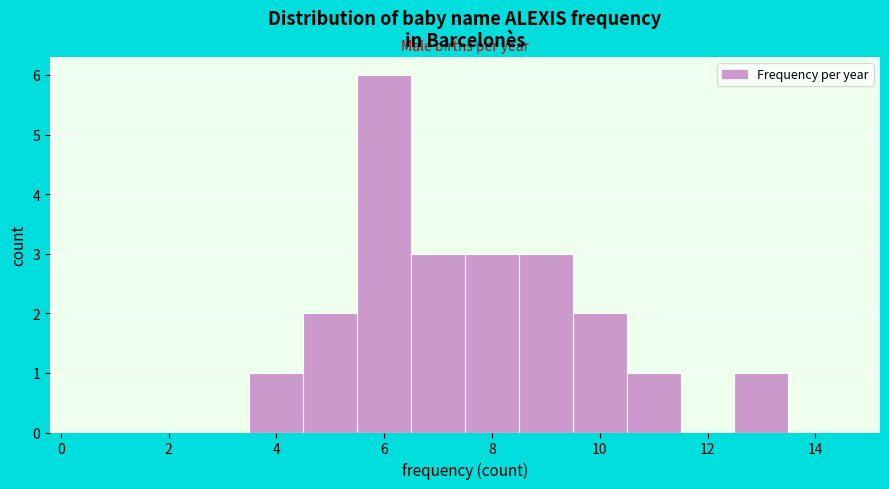

Reading left to right, transcribe this chart: for each bar, give the range it covers on the x-axis and its height. Neither the bar edges nor the heights are printed on the chart, so give them approximately, as read against the axes.

0.5 to 1.5: 0
1.5 to 2.5: 0
2.5 to 3.5: 0
3.5 to 4.5: 1
4.5 to 5.5: 2
5.5 to 6.5: 6
6.5 to 7.5: 3
7.5 to 8.5: 3
8.5 to 9.5: 3
9.5 to 10.5: 2
10.5 to 11.5: 1
11.5 to 12.5: 0
12.5 to 13.5: 1
13.5 to 14.5: 0